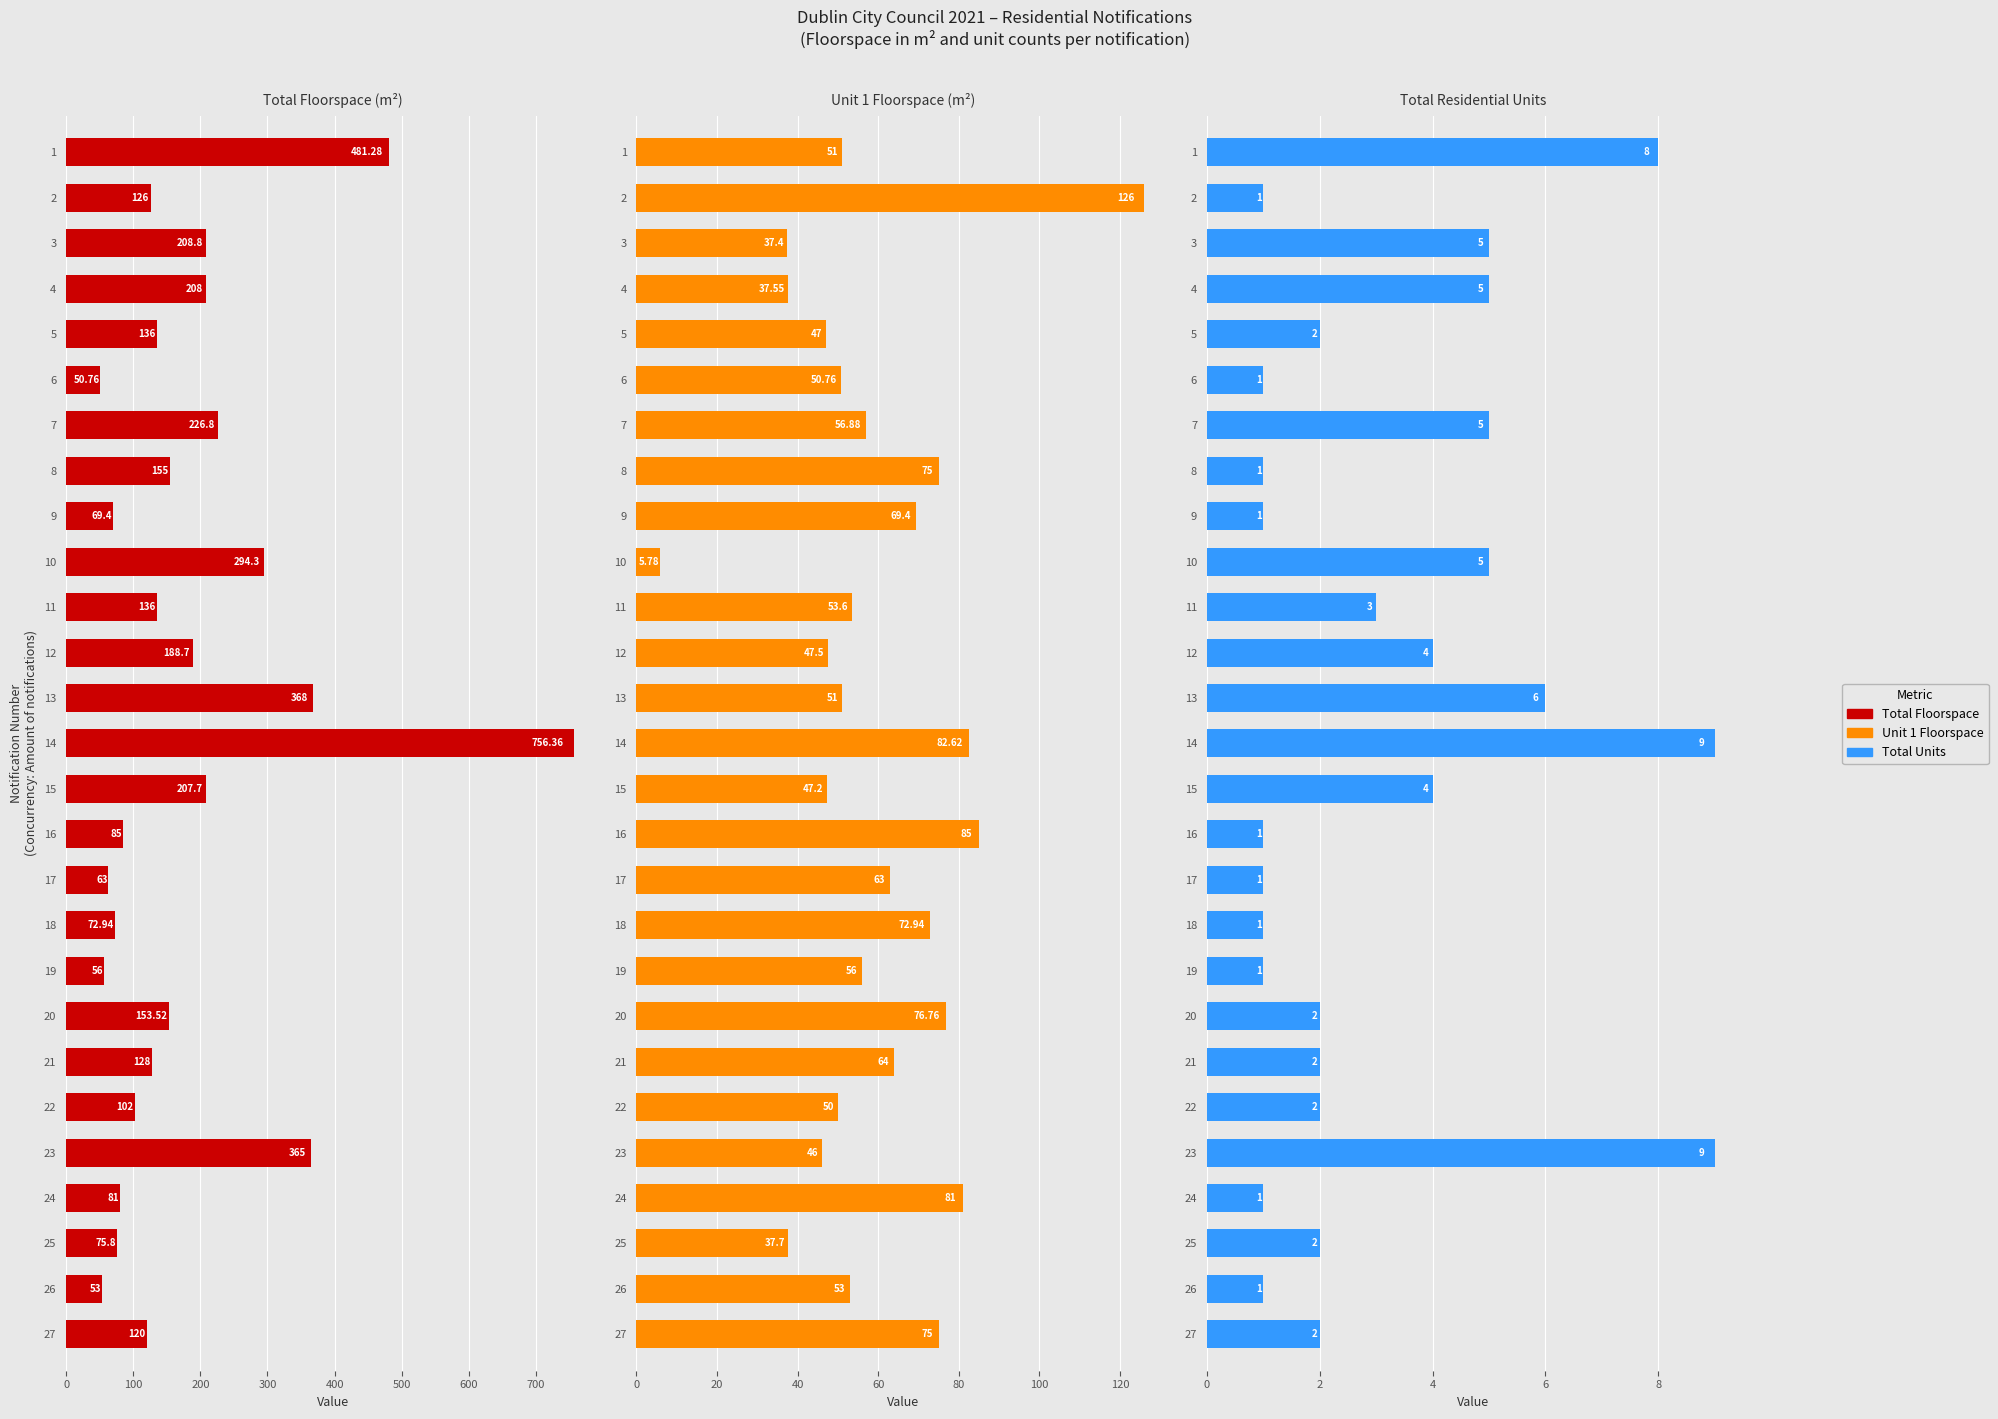

What position from the right is 22?

5